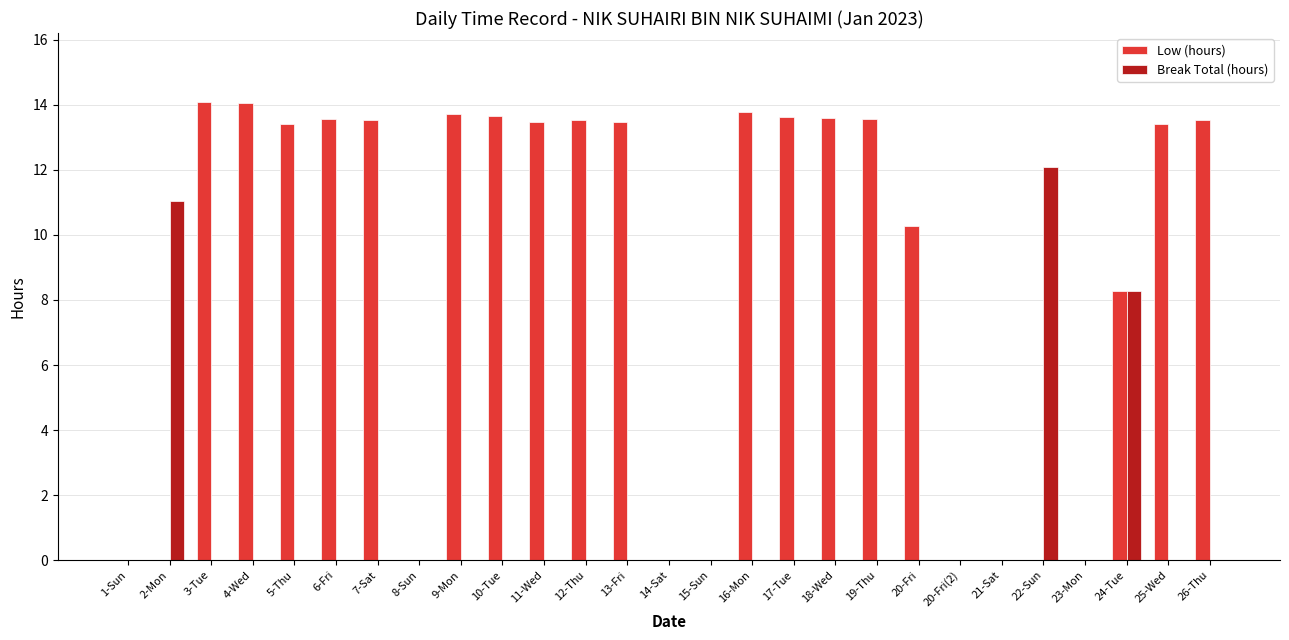

What value does the Low (hours) series have at 9-Mon?

13.7